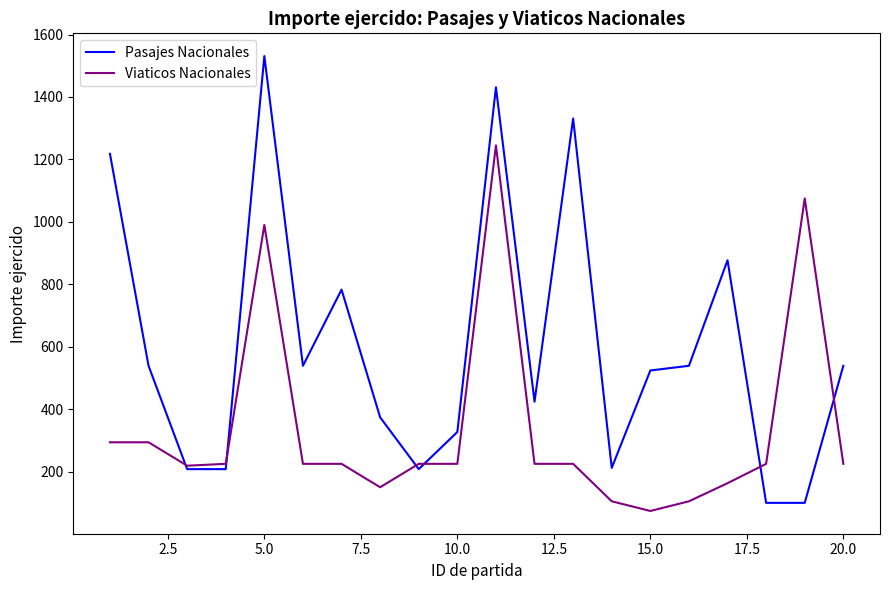

What is the maximum value for Viaticos Nacionales?

1245.0